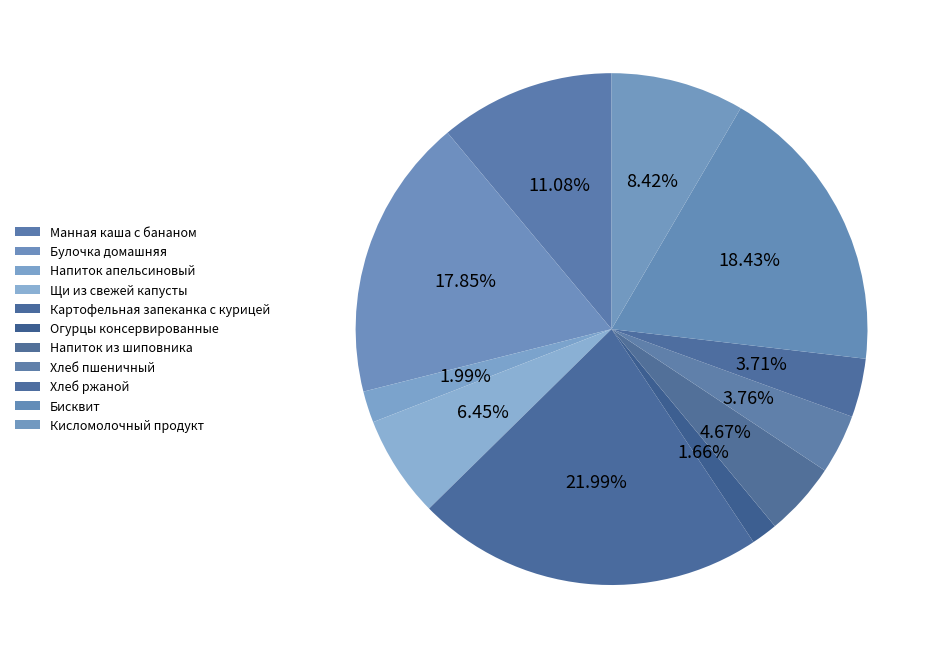

True or false: Хлеб ржаной accounts for 18% of the total.

False